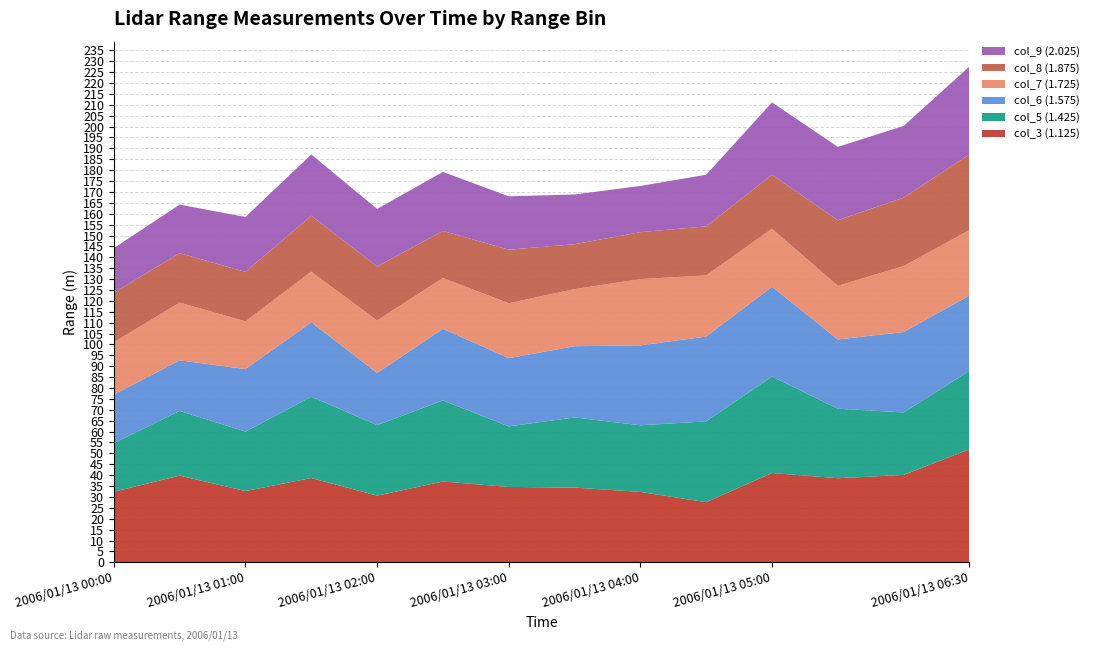

Reading left to right, what are all the values shown in this chart?

col_3 (1.125): 2006/01/13 00:00=32.4	2006/01/13 00:30=39.8	2006/01/13 01:00=32.7	2006/01/13 01:30=38.7	2006/01/13 02:00=30.6	2006/01/13 02:30=37.1	2006/01/13 03:00=34.6	2006/01/13 03:30=34.3	2006/01/13 04:00=32.3	2006/01/13 04:30=27.6	2006/01/13 05:00=41.0	2006/01/13 05:30=38.6	2006/01/13 06:00=40.1	2006/01/13 06:30=51.9
col_5 (1.425): 2006/01/13 00:00=22.3	2006/01/13 00:30=29.7	2006/01/13 01:00=27.3	2006/01/13 01:30=37.3	2006/01/13 02:00=32.4	2006/01/13 02:30=37.2	2006/01/13 03:00=27.8	2006/01/13 03:30=32.2	2006/01/13 04:00=30.6	2006/01/13 04:30=37.1	2006/01/13 05:00=44.3	2006/01/13 05:30=31.9	2006/01/13 06:00=28.7	2006/01/13 06:30=36.0
col_6 (1.575): 2006/01/13 00:00=22.3	2006/01/13 00:30=23.2	2006/01/13 01:00=999.0	2006/01/13 01:30=34.2	2006/01/13 02:00=23.9	2006/01/13 02:30=32.9	2006/01/13 03:00=31.3	2006/01/13 03:30=32.7	2006/01/13 04:00=36.7	2006/01/13 04:30=38.9	2006/01/13 05:00=41.2	2006/01/13 05:30=31.8	2006/01/13 06:00=36.9	2006/01/13 06:30=34.6
col_7 (1.725): 2006/01/13 00:00=24.0	2006/01/13 00:30=26.5	2006/01/13 01:00=21.9	2006/01/13 01:30=23.2	2006/01/13 02:00=24.1	2006/01/13 02:30=23.3	2006/01/13 03:00=25.2	2006/01/13 03:30=26.2	2006/01/13 04:00=30.4	2006/01/13 04:30=28.1	2006/01/13 05:00=26.6	2006/01/13 05:30=24.6	2006/01/13 06:00=30.3	2006/01/13 06:30=30.0
col_8 (1.875): 2006/01/13 00:00=999.0	2006/01/13 00:30=999.0	2006/01/13 01:00=22.7	2006/01/13 01:30=25.7	2006/01/13 02:00=24.8	2006/01/13 02:30=21.6	2006/01/13 03:00=24.6	2006/01/13 03:30=20.6	2006/01/13 04:00=999.0	2006/01/13 04:30=22.5	2006/01/13 05:00=24.8	2006/01/13 05:30=30.1	2006/01/13 06:00=31.4	2006/01/13 06:30=34.7
col_9 (2.025): 2006/01/13 00:00=20.5	2006/01/13 00:30=22.3	2006/01/13 01:00=999.0	2006/01/13 01:30=28.1	2006/01/13 02:00=26.4	2006/01/13 02:30=27.1	2006/01/13 03:00=24.5	2006/01/13 03:30=999.0	2006/01/13 04:00=21.2	2006/01/13 04:30=23.7	2006/01/13 05:00=33.2	2006/01/13 05:30=33.7	2006/01/13 06:00=32.9	2006/01/13 06:30=40.4